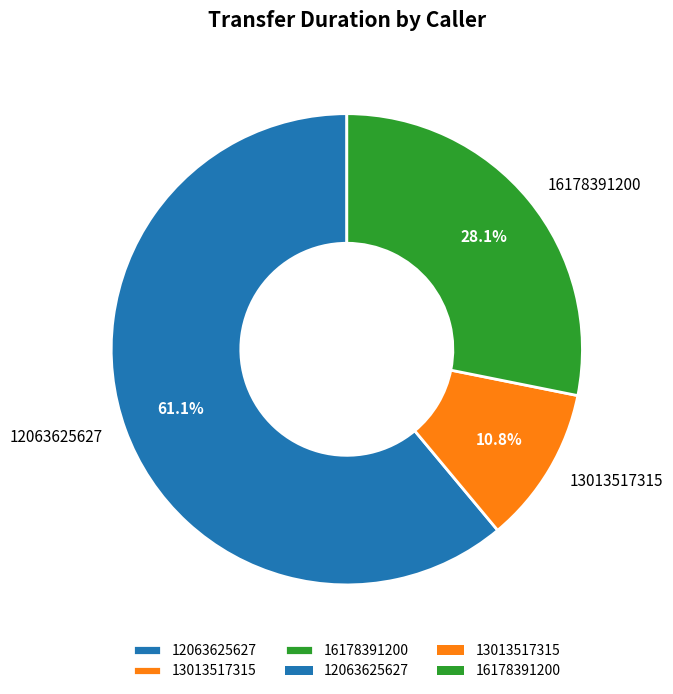

Approximately how many times larger is the value at 16178391200 compared to 12063625627?

0.5